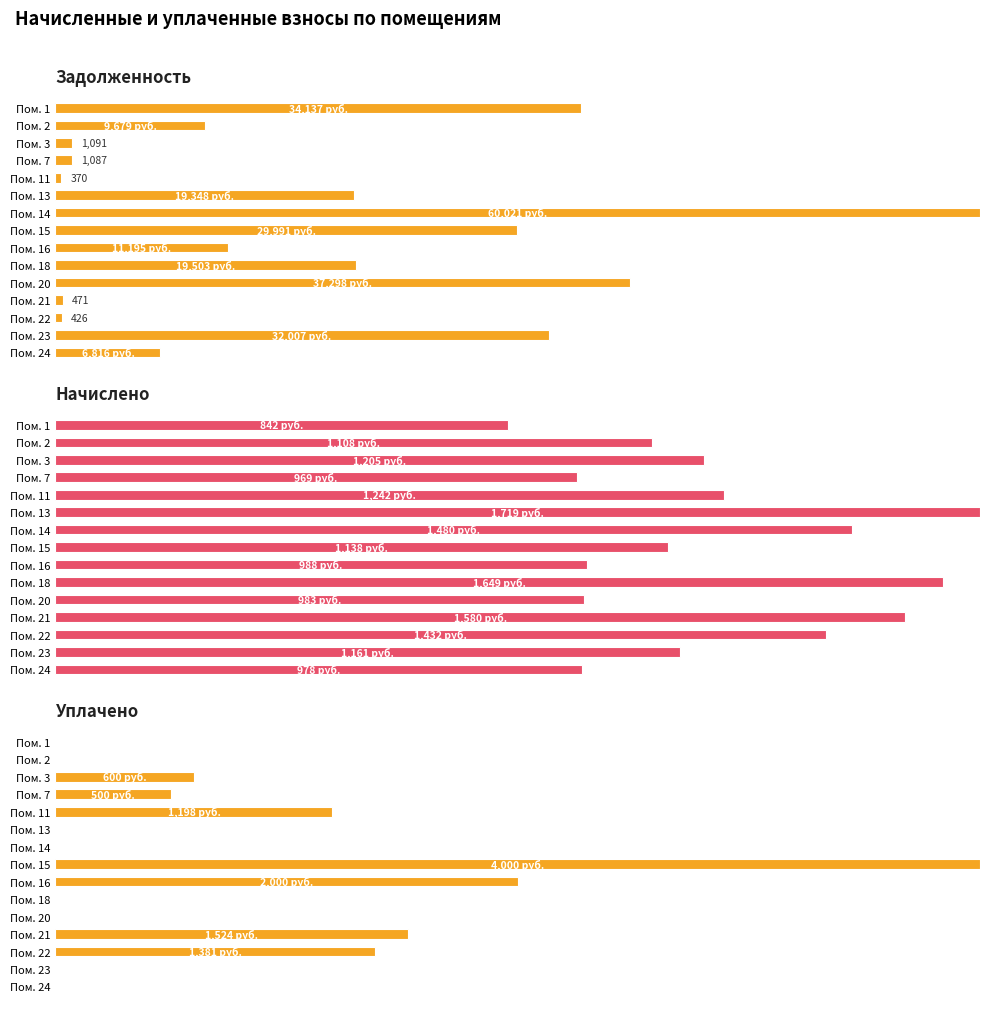

What are all the series names shown in the legend?

Задолженность, Начислено, Уплачено